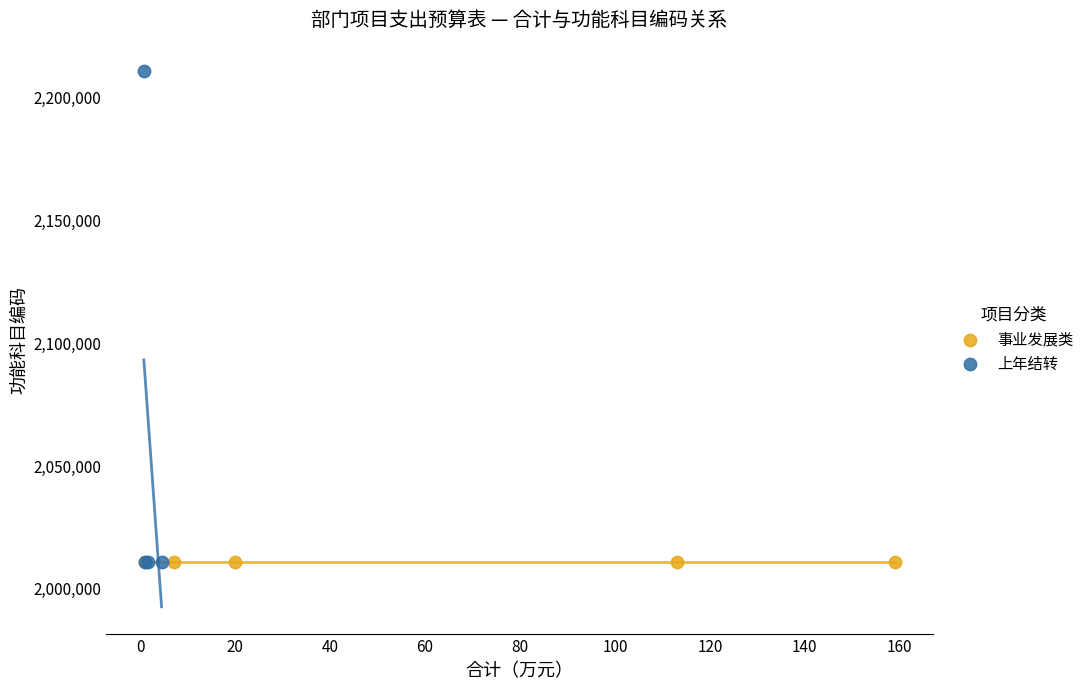

Which series reaches the maximum Y coordinate?

上年结转